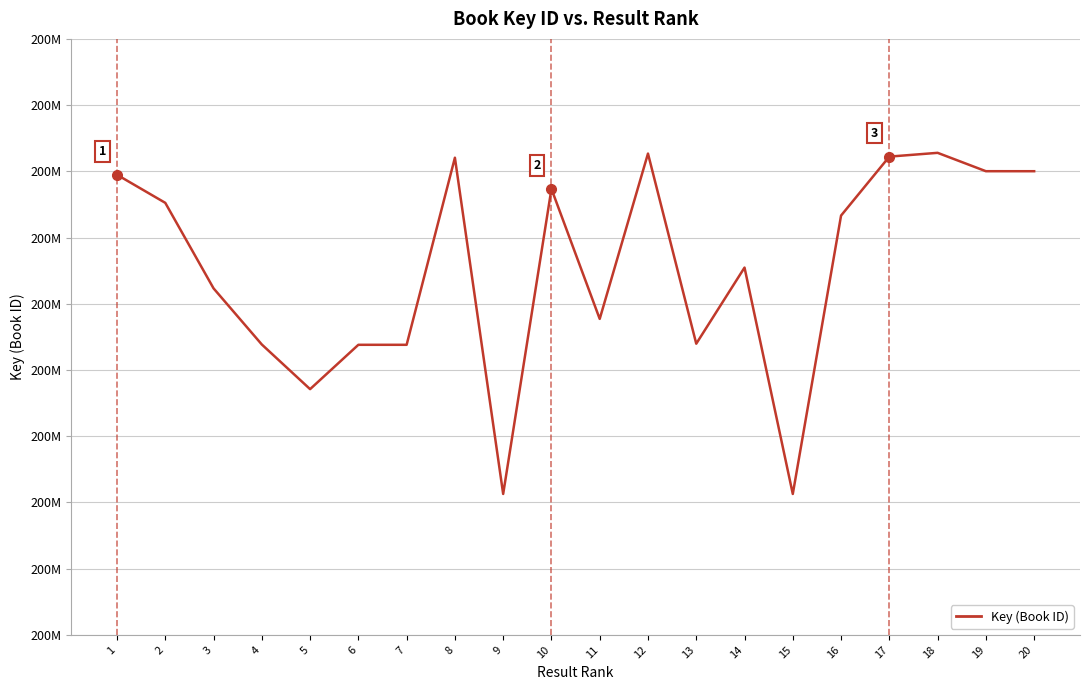

Does the chart have visible grid lines?

Yes